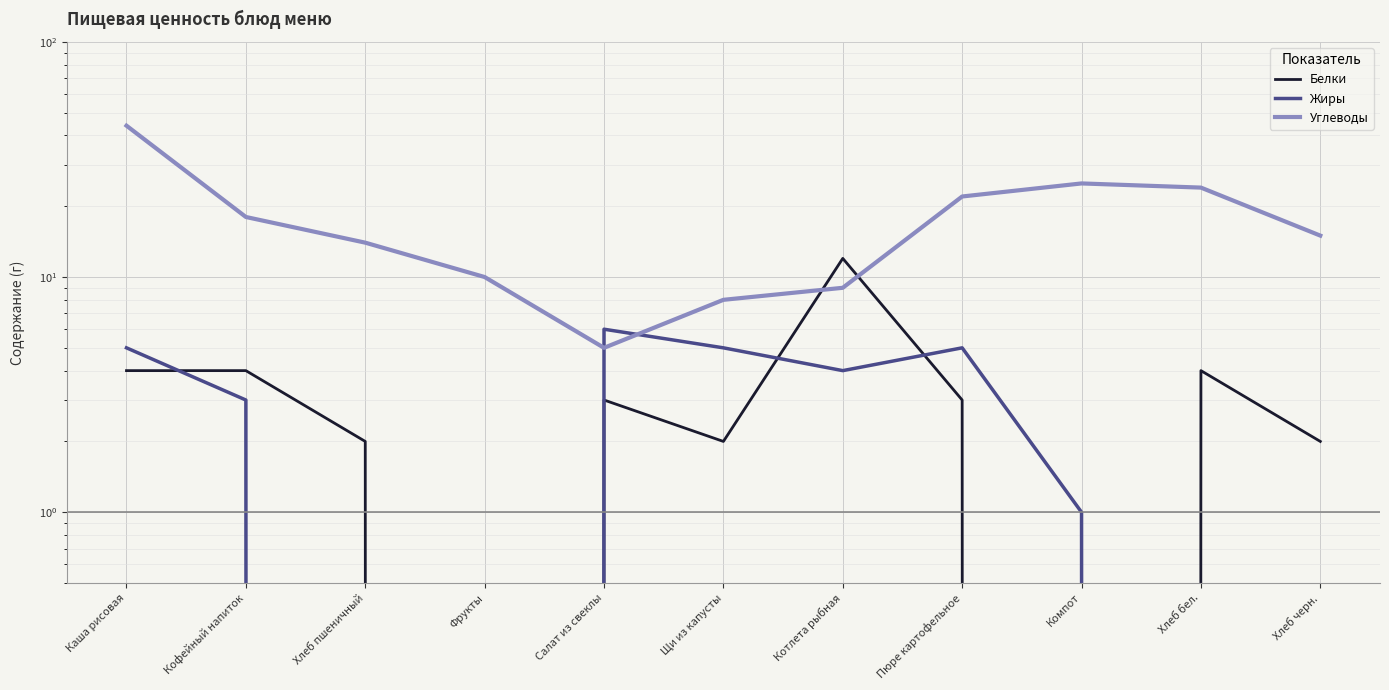

What is the label of the 1st point from the left?

Каша рисовая